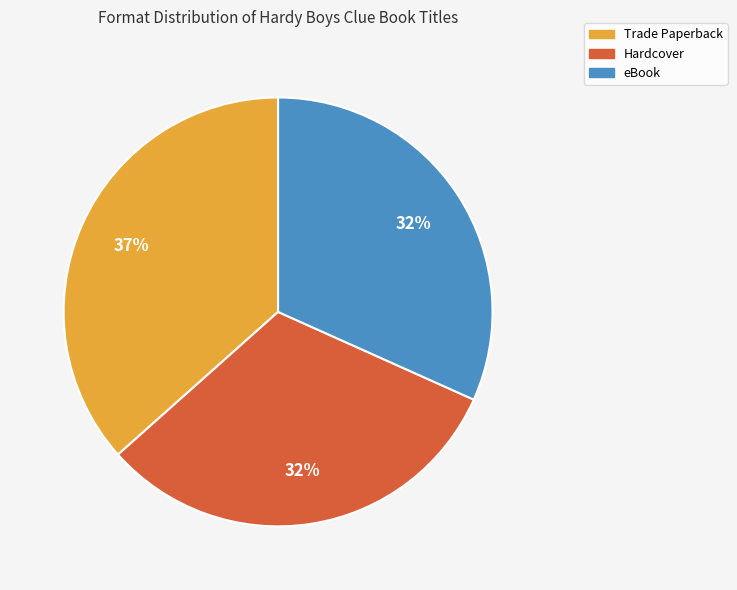

To the nearest percent, what is the combined percentage of eBook and Hardcover?

63%